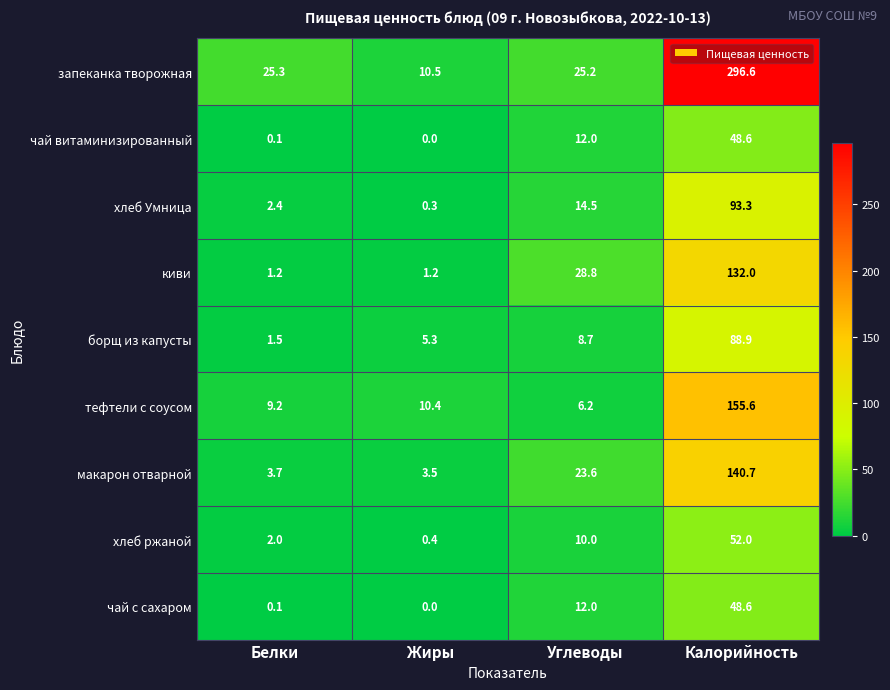

What is the total value across all series at Калорийность?

1056.3